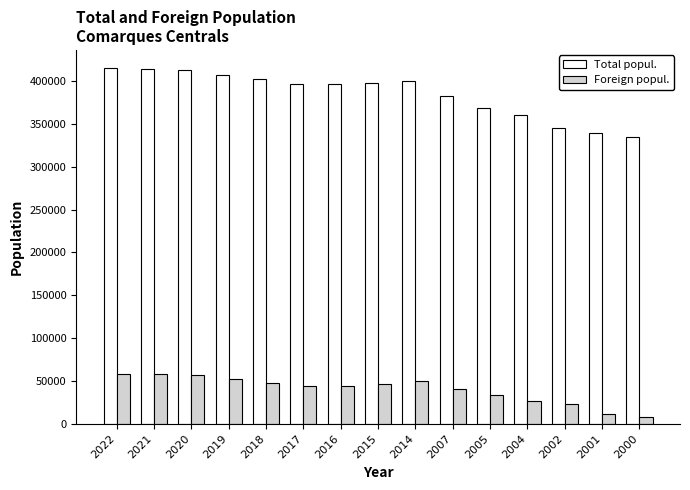

What is the difference between the highest and lowest values at 2004?

333507